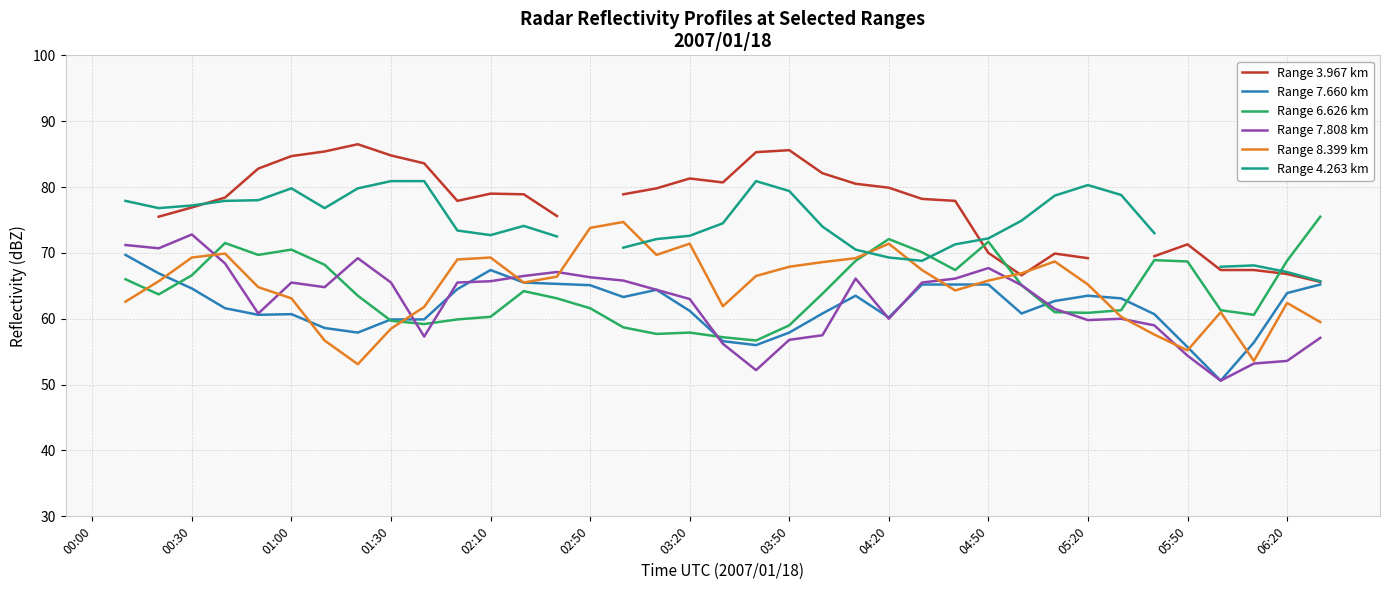

Is this an area chart (filled region under the line)?

No